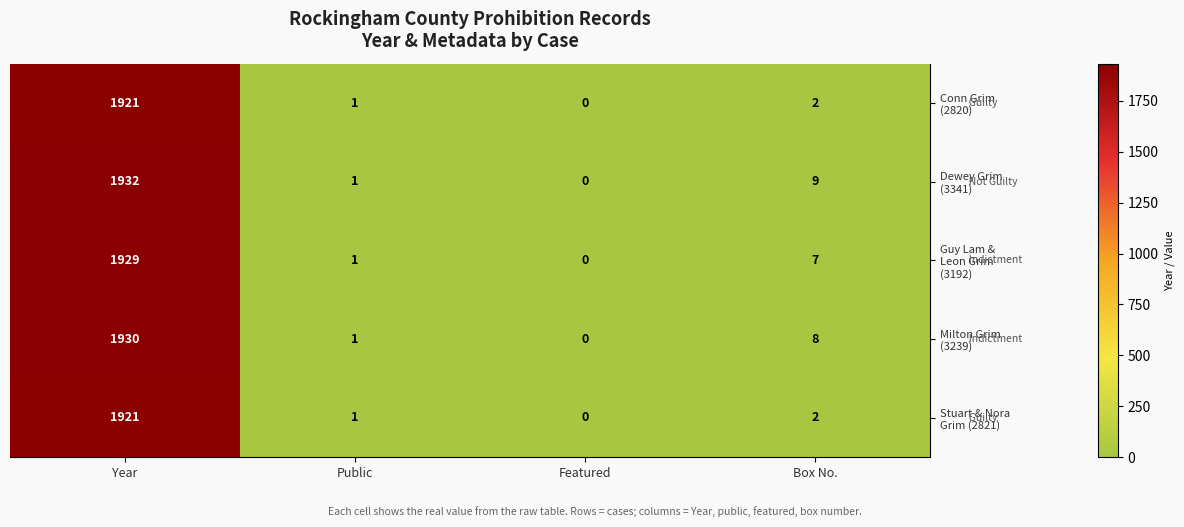

What is the total value across all series at Year?

9633